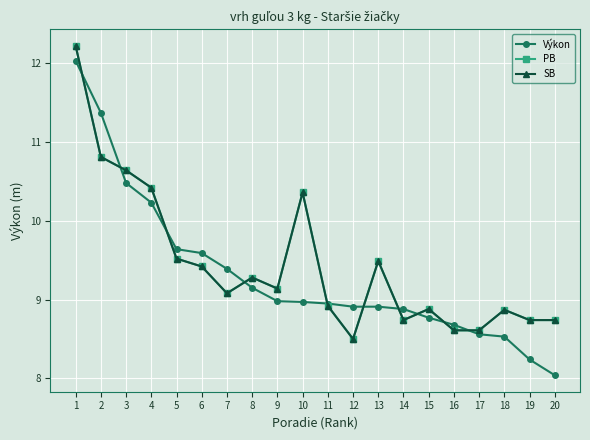

Does the chart have visible grid lines?

Yes